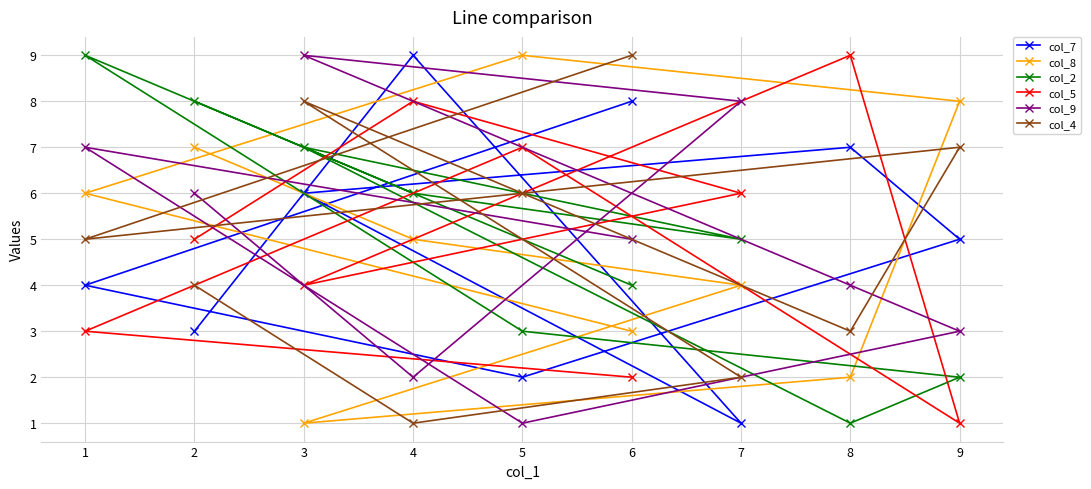

At which category is the sum across all series the highest?

3